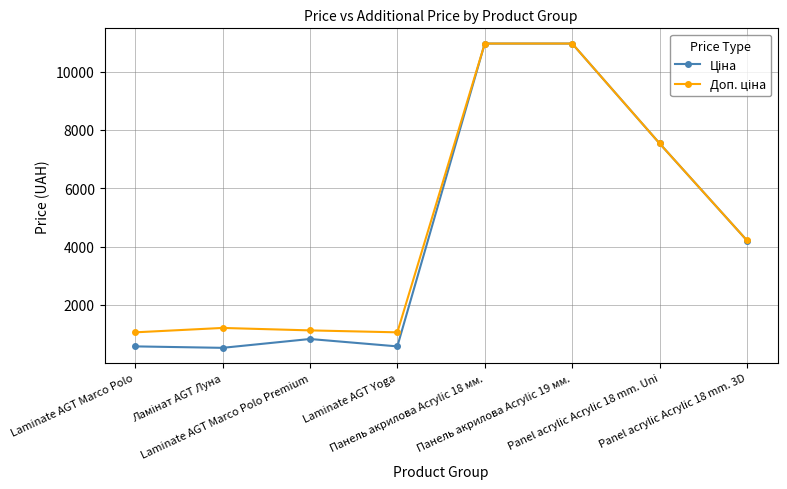

What is the greatest value displayed?

10964.4